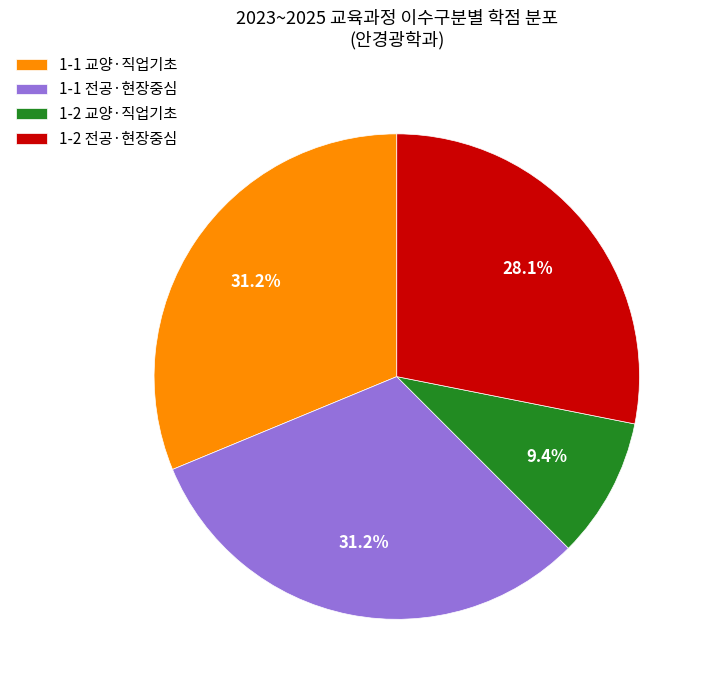

Which slice is the smallest?

1-2 교양·직업기초